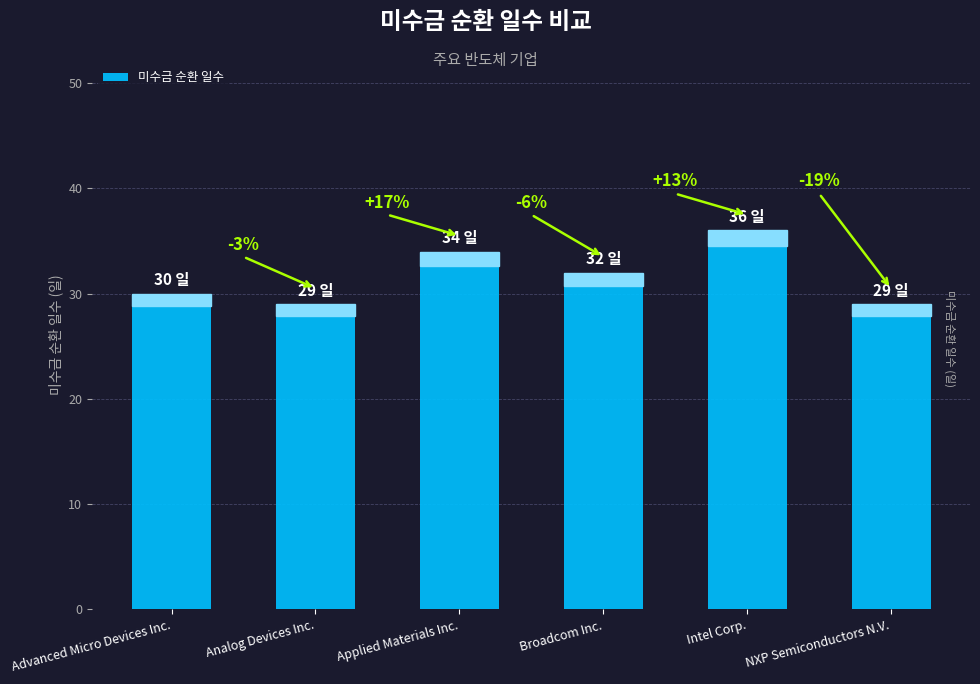

What value does the data have at Advanced Micro Devices Inc.?

30